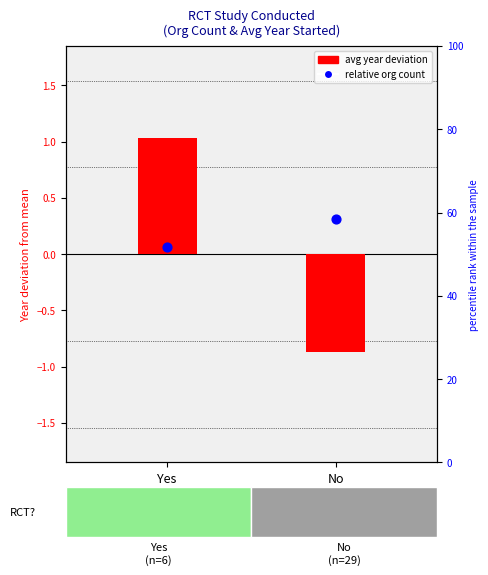

Which series reaches the minimum Y coordinate?

avg year deviation